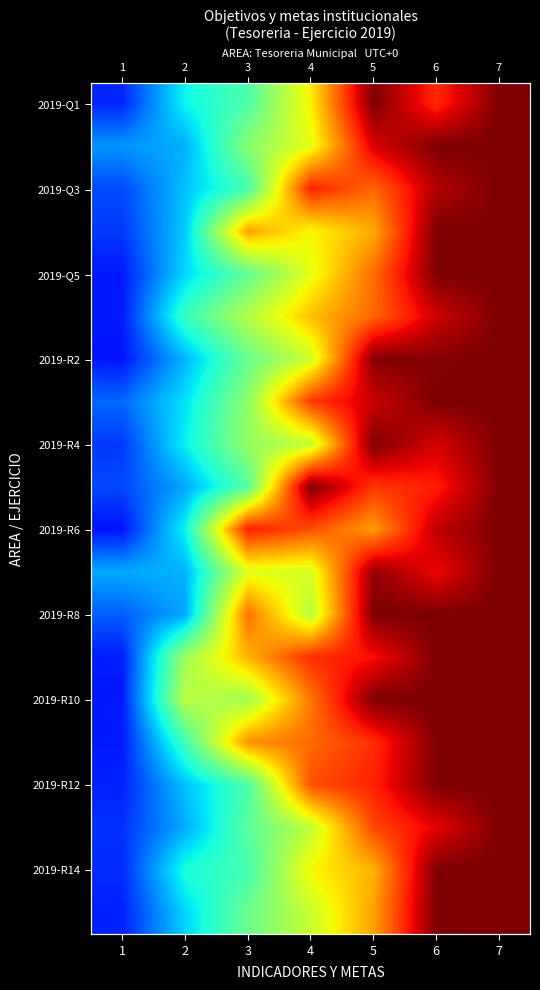

How many data points does each series have?

7